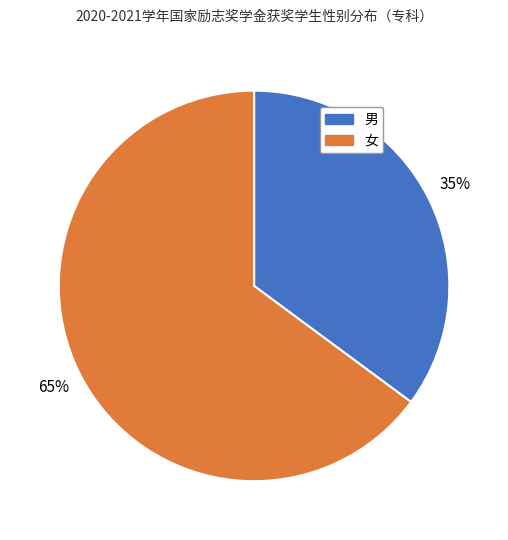

Is the sum of 女 and 男 greater than half?

Yes